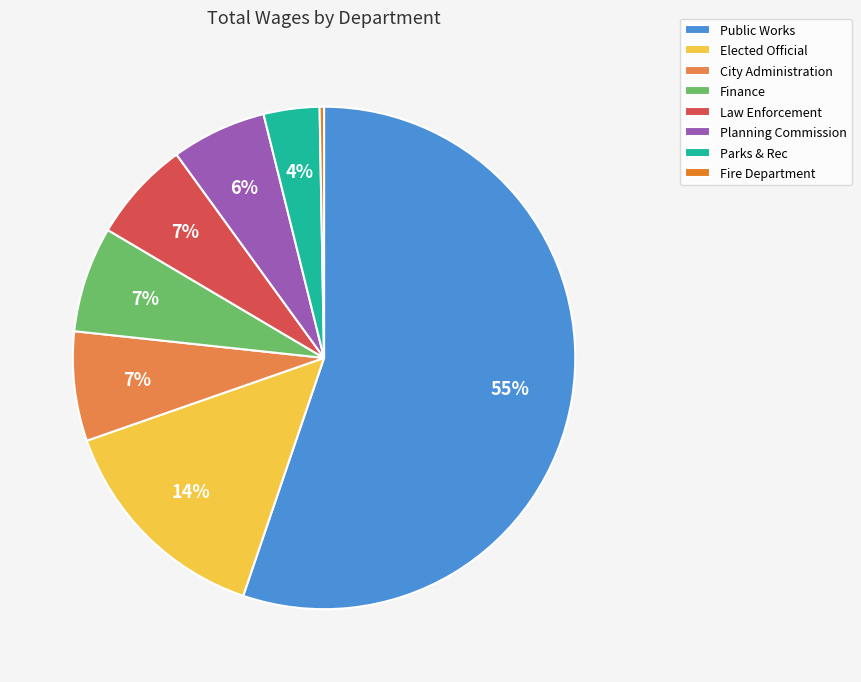

To the nearest percent, what portion does Public Works represent?

55%